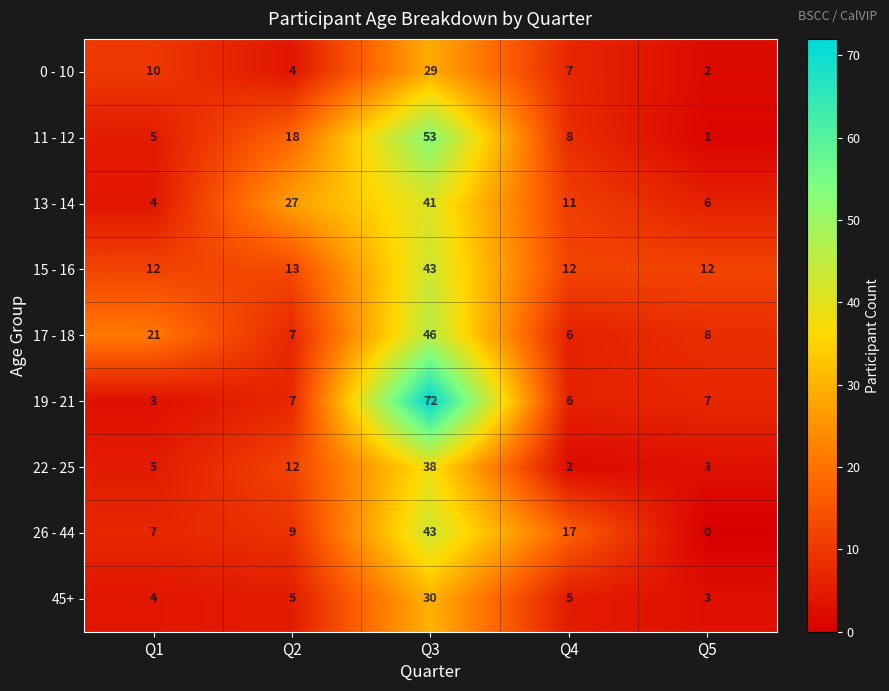

How many categories are shown in the chart?

5